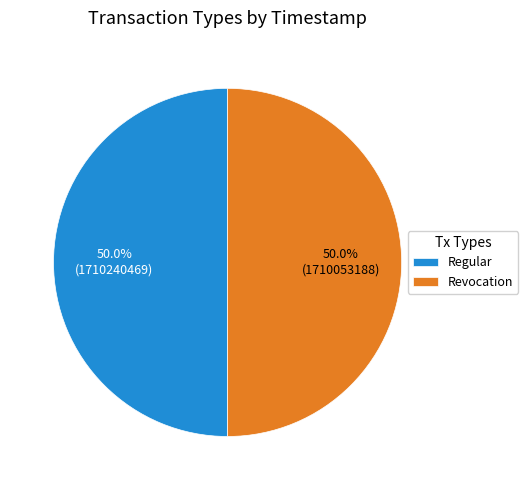

To the nearest percent, what is the average slice percentage?

50%